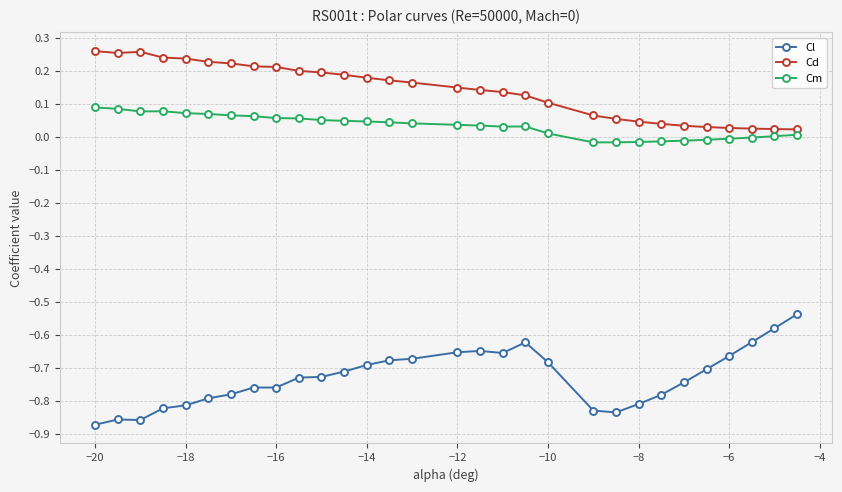

Which series has the largest total across all categories?

Cd